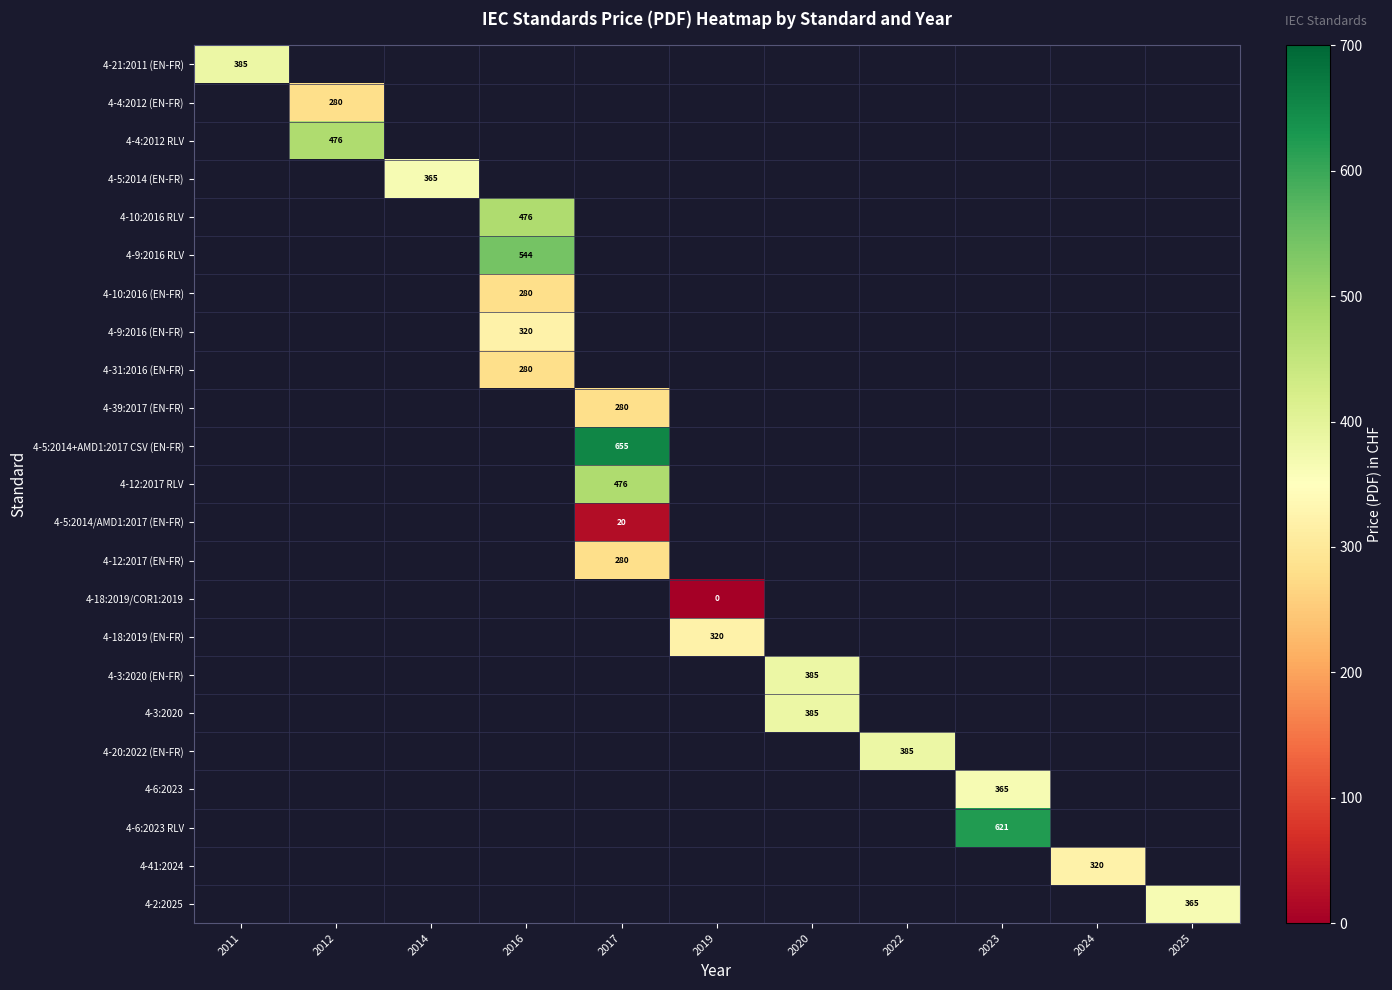

Which has a higher value, 2014 or 2011?

2011